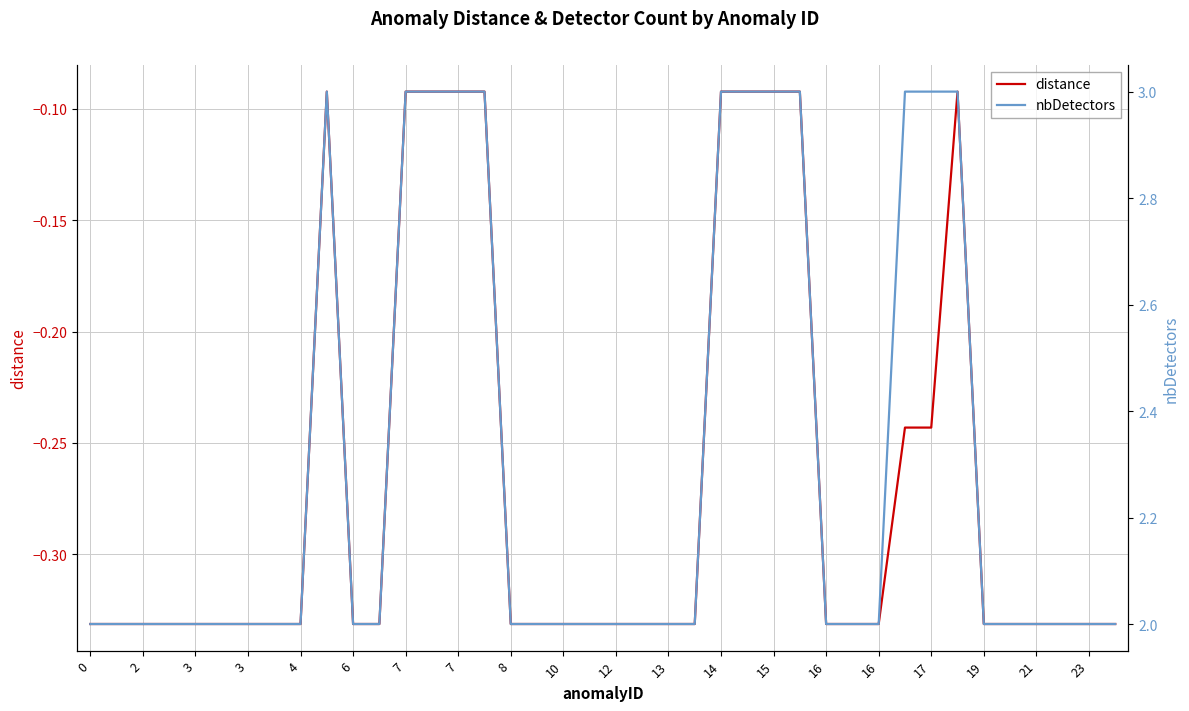

True or false: distance and nbDetectors cross at least once.

False